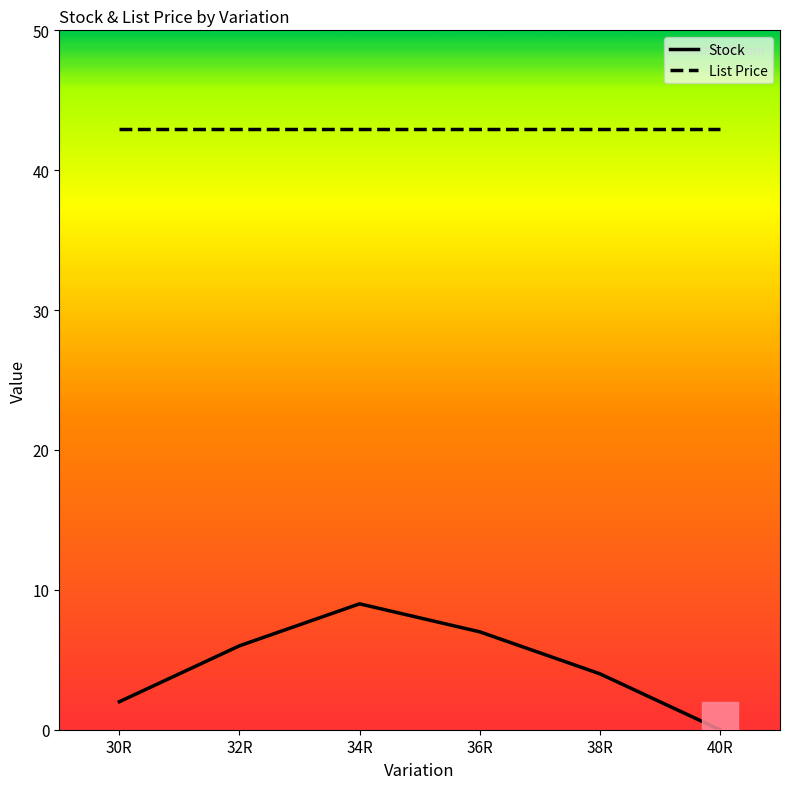

Count the number of categories in the chart.

6